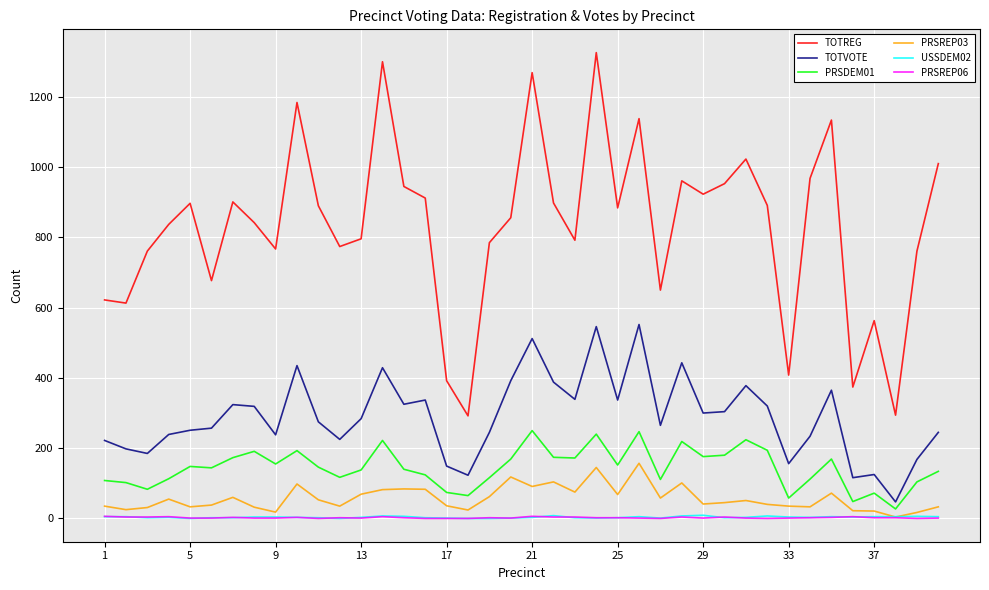

Which series has the widest spread of values?

TOTREG